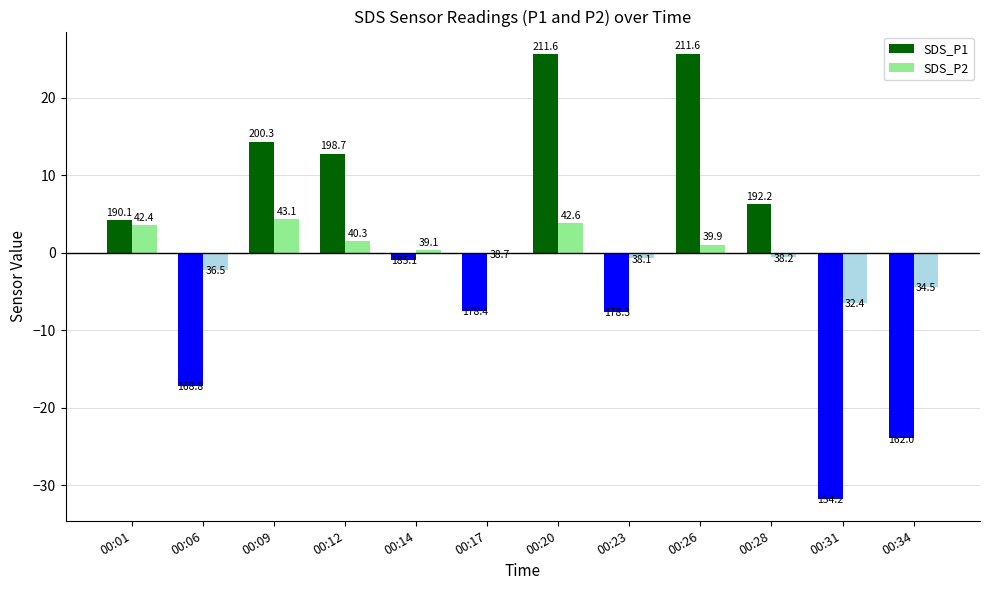

What is the difference between the highest and lowest values at 00:09?

10.0